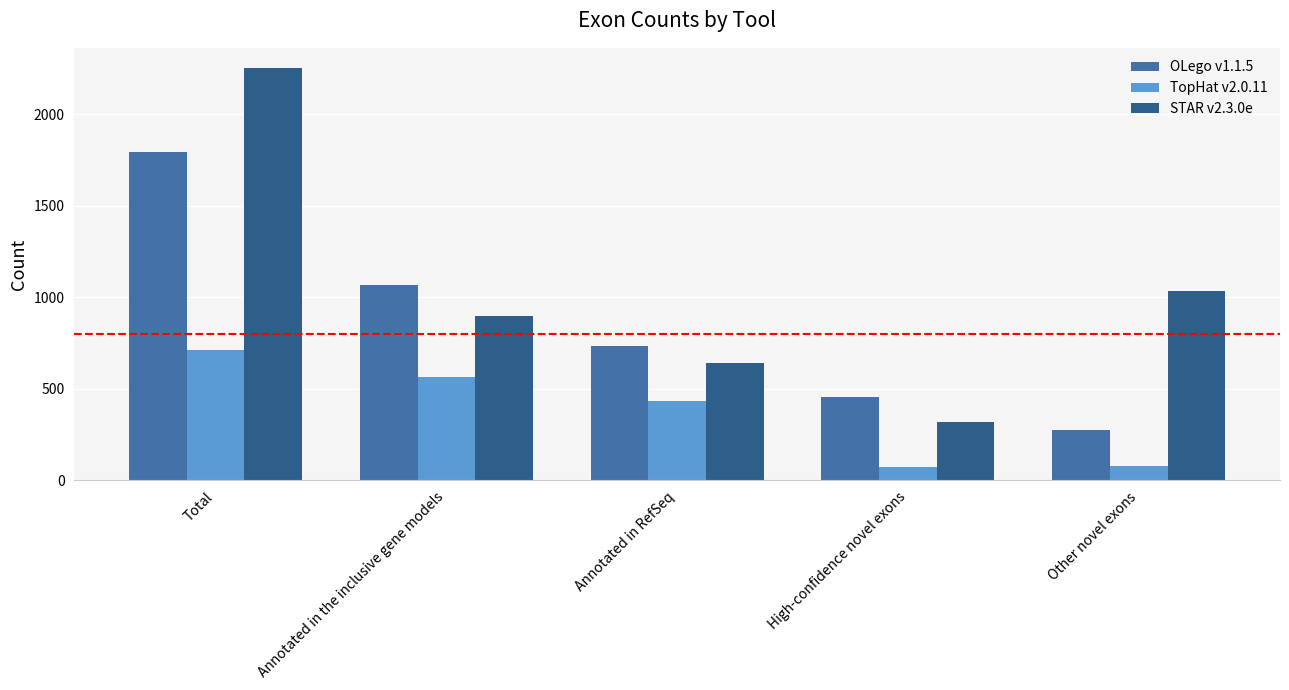

Does the chart contain any negative values?

No